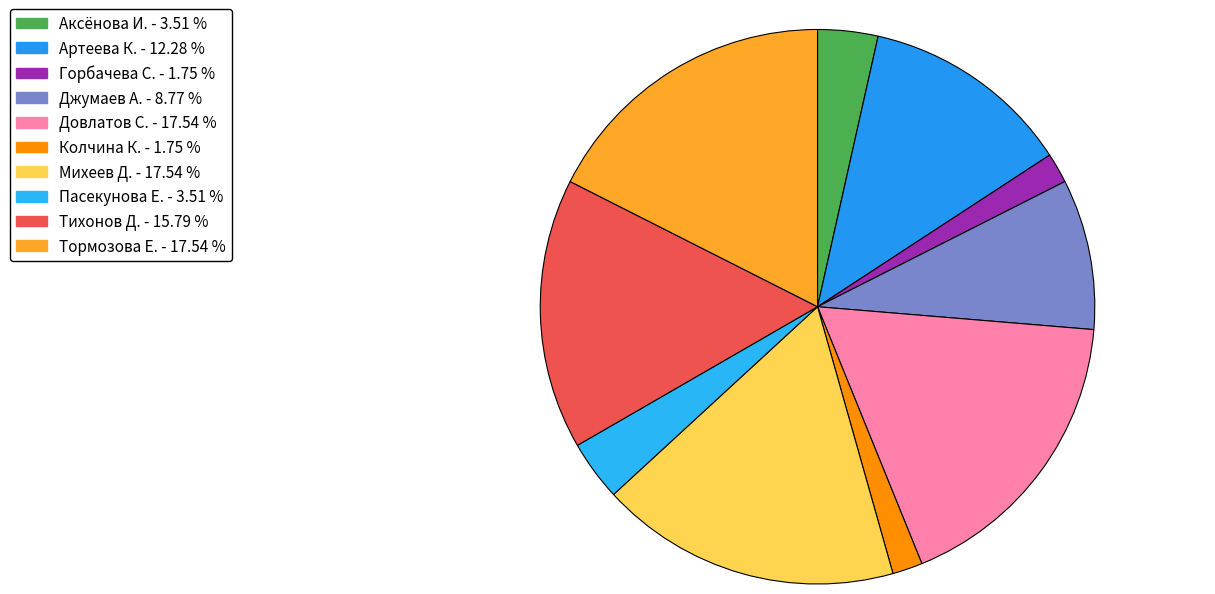

Is there a majority slice in this chart?

No